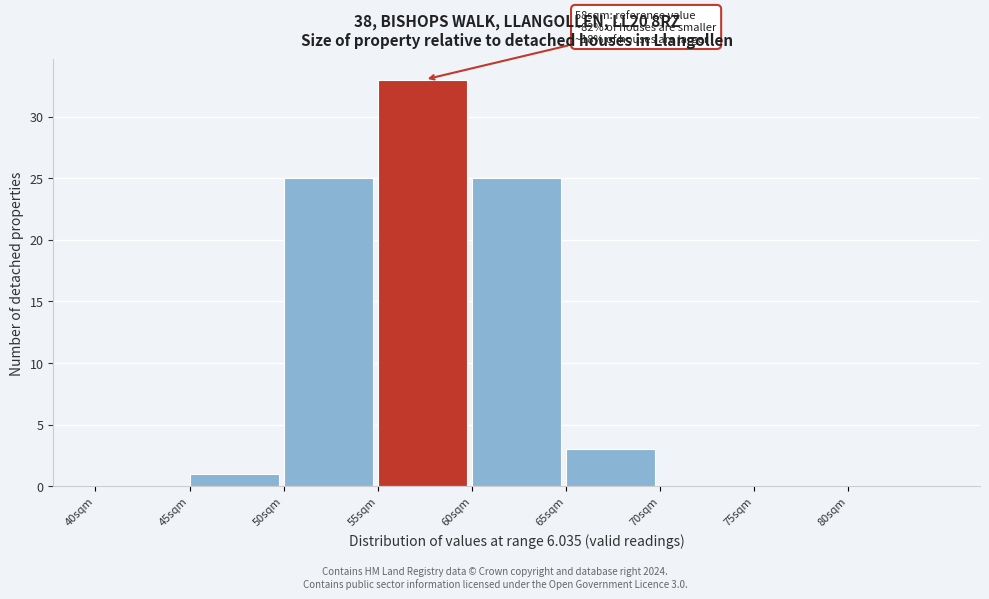

Over which range of the x-axis is the bar tallest?

55 to 60